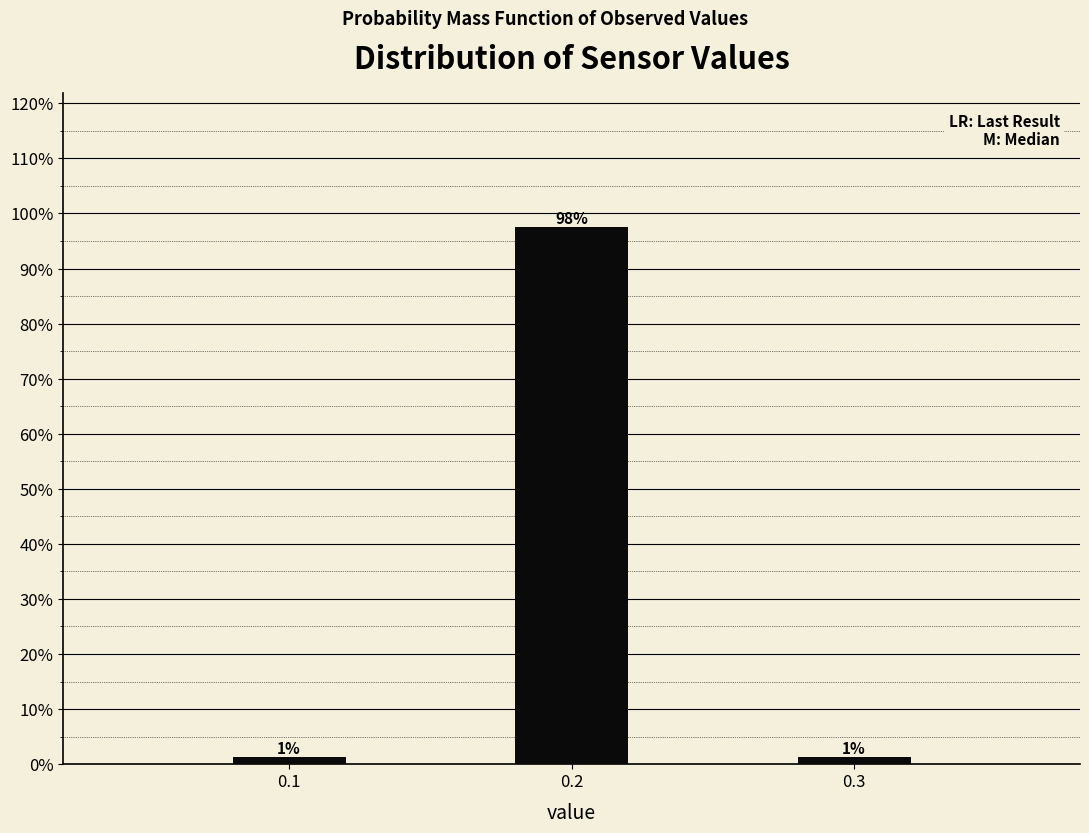

Are the bars horizontal?

No